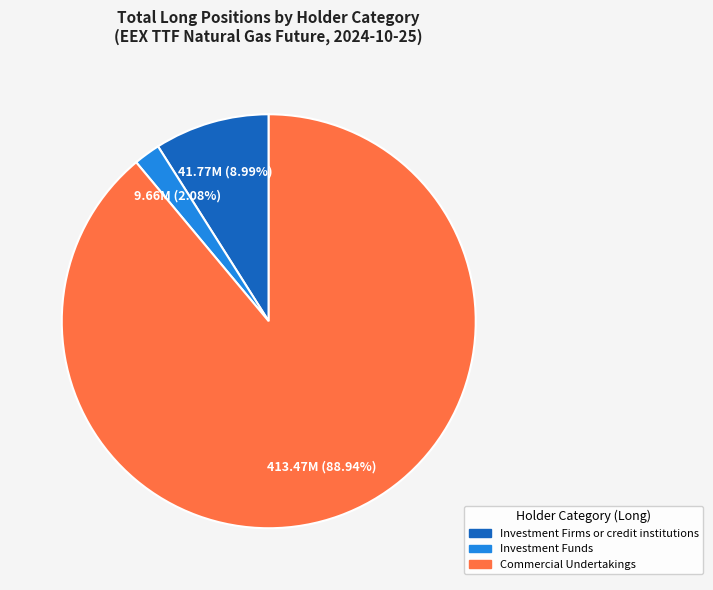

Count the number of slices in the pie.

3